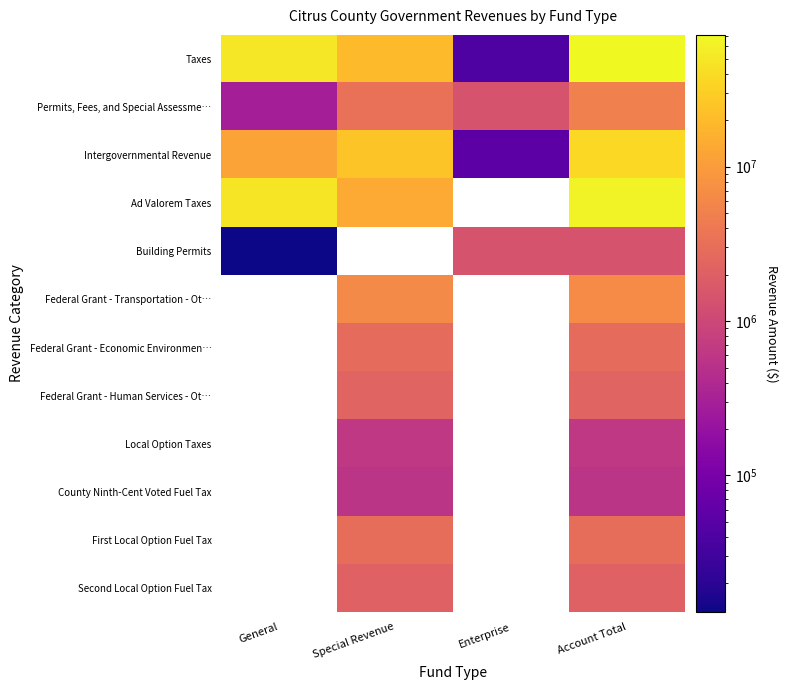

Which label corresponds to the smallest value in the chart?

General